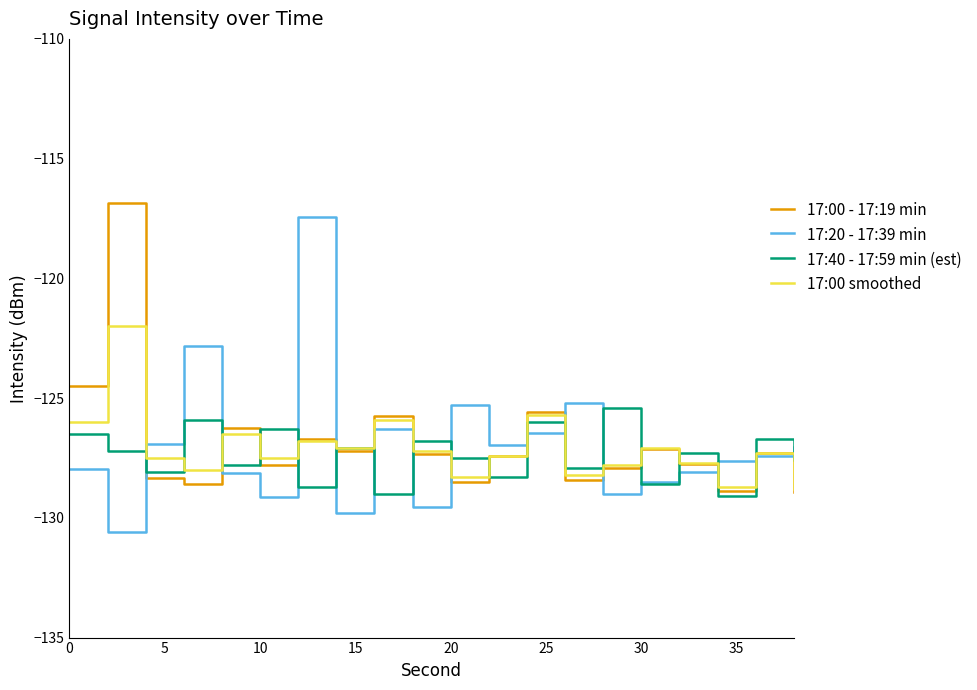

What is the minimum value for 17:00 smoothed?

-128.8